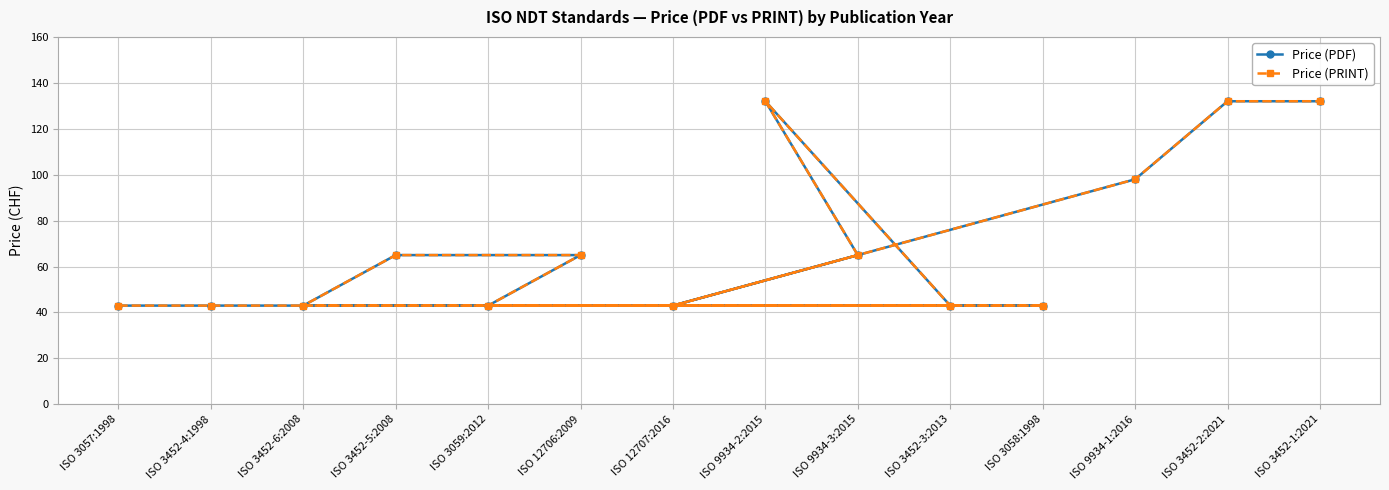

How many Price (PRINT) values are between 43 and 98?

11